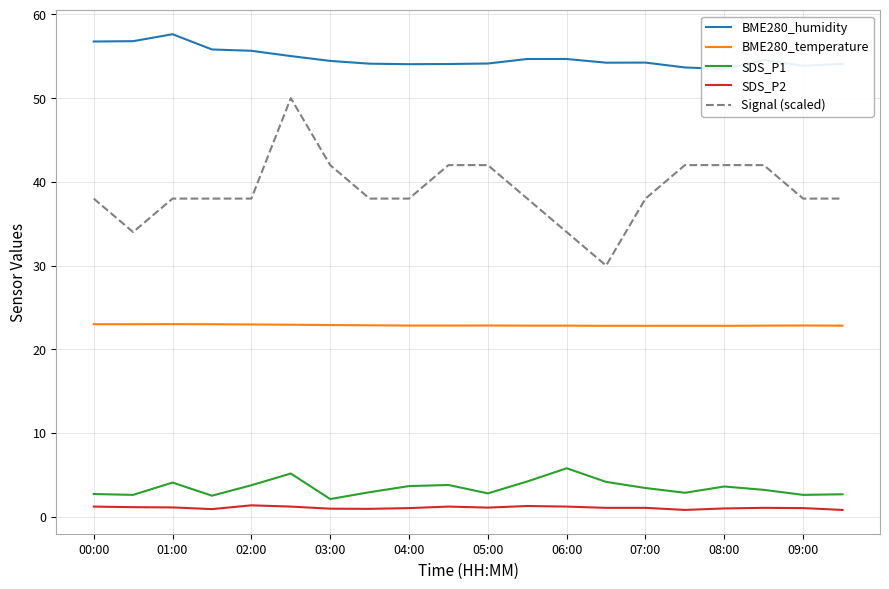

What is the approximate value of SDS_P1 at 06:00?

5.8